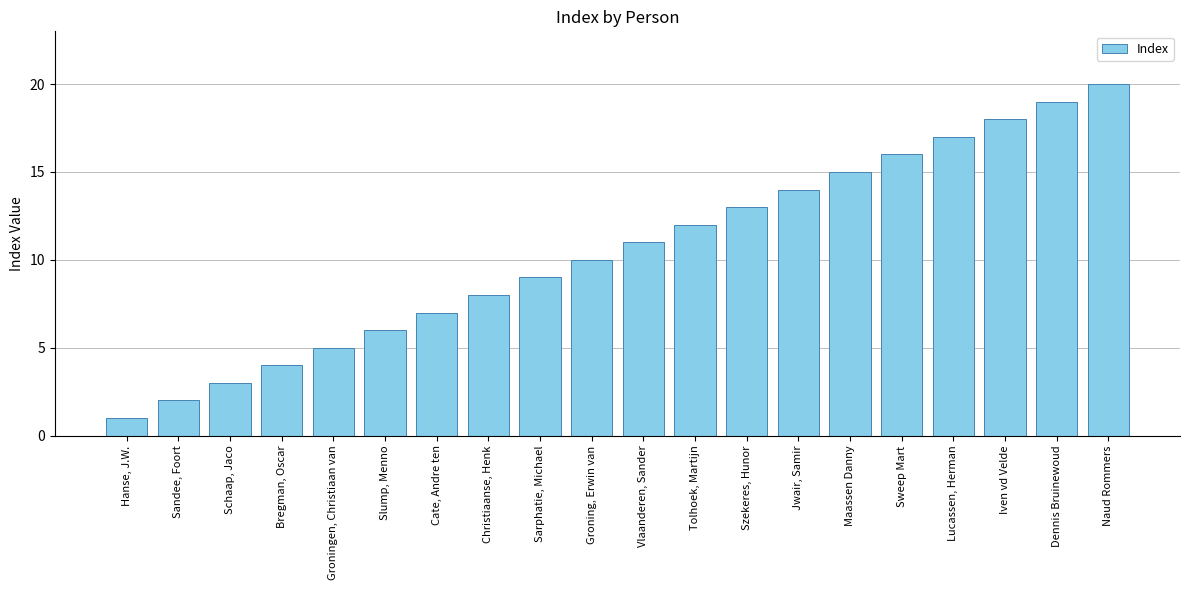

What is the label of the 7th bar from the left?

Cate, Andre ten